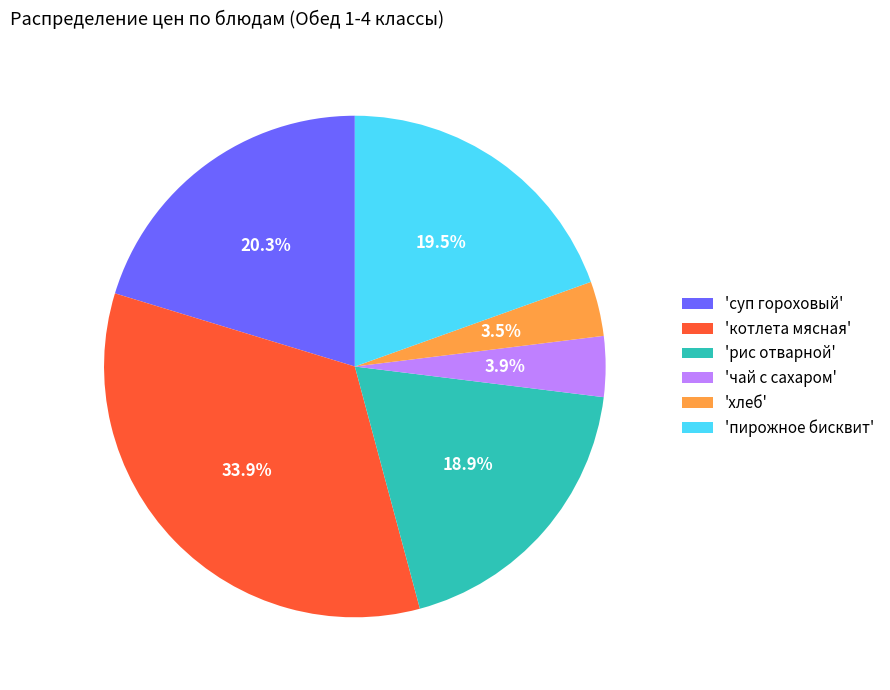

Is 'хлеб' the majority of the pie?

No